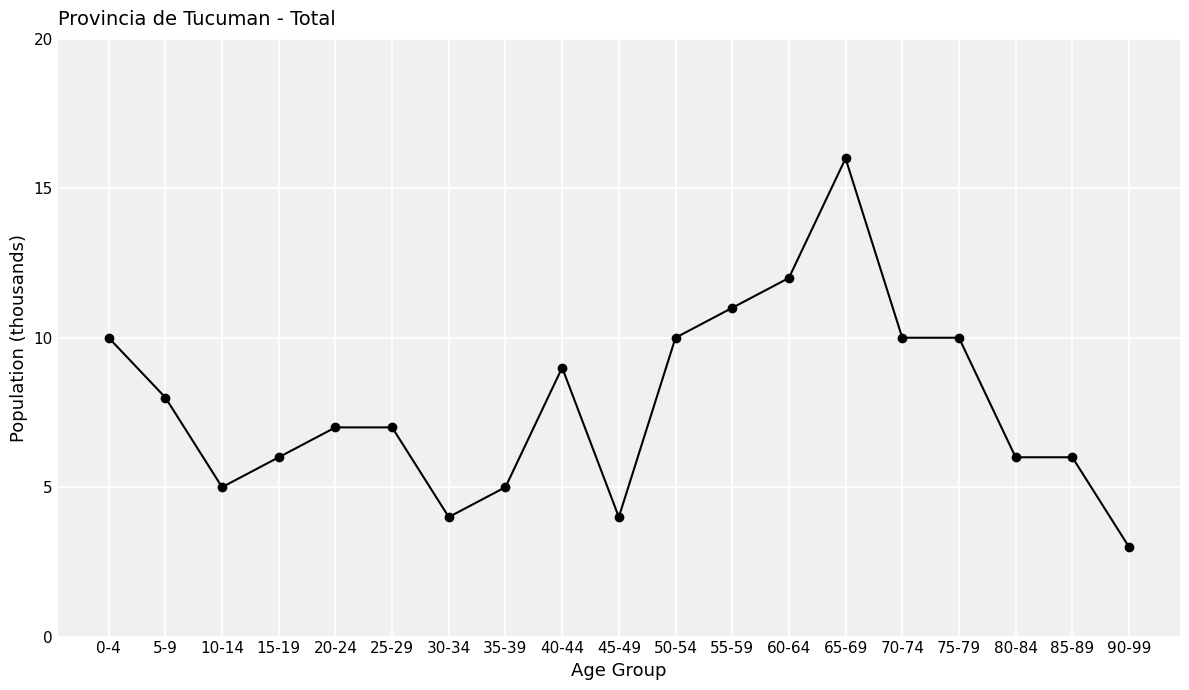

How many lines are shown in the chart?

1